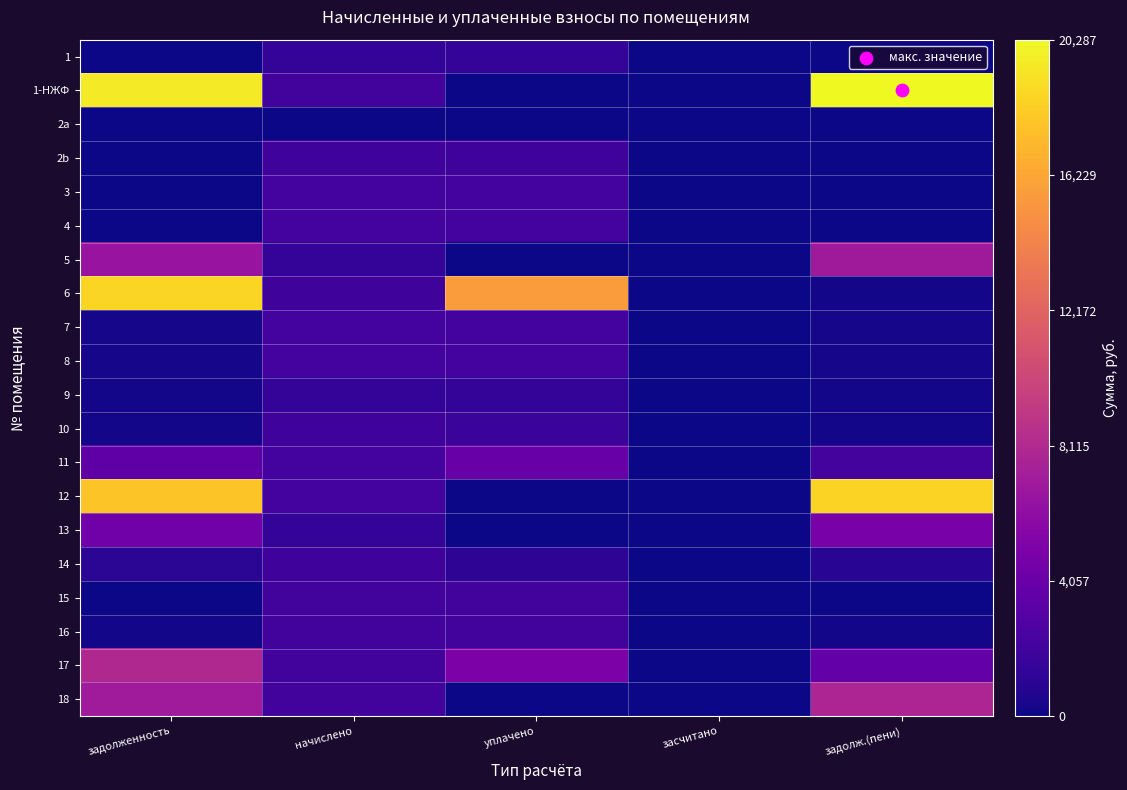

Reading left to right, extract all data points from this chart.

1: задолженность=0.0	начислено=1459.6	уплачено=1500.0	засчитано=0.0	задолж.(пени)=0.0
1-НЖФ: задолженность=19596.8	начислено=2070.2	уплачено=0.0	засчитано=0.0	задолж.(пени)=20286.9
2a: задолженность=0.0	начислено=0.0	уплачено=0.0	засчитано=0.0	задолж.(пени)=0.0
2b: задолженность=0.0	начислено=1950.9	уплачено=1950.9	засчитано=0.0	задолж.(пени)=0.0
3: задолженность=0.0	начислено=2141.7	уплачено=2141.7	засчитано=0.0	задолж.(пени)=0.0
4: задолженность=0.0	начислено=2141.7	уплачено=2142.0	засчитано=0.0	задолж.(пени)=0.0
5: задолженность=6508.4	начислено=1445.3	уплачено=0.0	засчитано=0.0	задолж.(пени)=6990.1
6: задолженность=18558.2	начислено=1960.5	уплачено=15684.1	засчитано=0.0	задолж.(пени)=217.5
7: задолженность=239.6	начислено=2156.0	уплачено=2156.0	засчитано=0.0	задолж.(пени)=239.6
8: задолженность=239.0	начислено=2151.3	уплачено=2151.3	засчитано=0.0	задолж.(пени)=239.0
9: задолженность=161.7	начислено=1454.8	уплачено=1454.8	засчитано=0.0	задолж.(пени)=161.7
10: задолженность=217.8	начислено=1960.5	уплачено=1742.6	засчитано=0.0	задолж.(пени)=217.8
11: задолженность=3525.8	начислено=2170.3	уплачено=4000.0	засчитано=0.0	задолж.(пени)=2249.3
12: задолженность=17783.9	начислено=2141.7	уплачено=0.0	засчитано=0.0	задолж.(пени)=18497.8
13: задолженность=4393.7	начислено=1435.8	уплачено=0.0	засчитано=0.0	задолж.(пени)=4872.3
14: задолженность=1079.0	начислено=1941.4	уплачено=1181.6	засчитано=0.0	задолж.(пени)=976.1
15: задолженность=0.0	начислено=2132.2	уплачено=2132.2	засчитано=0.0	задолж.(пени)=0.0
16: задолженность=237.4	начислено=2137.0	уплачено=2137.0	засчитано=0.0	задолж.(пени)=237.4
17: задолженность=8030.7	начислено=2122.7	уплачено=5000.0	засчитано=0.0	задолж.(пени)=3738.2
18: задолженность=7074.6	начислено=2132.2	уплачено=0.0	засчитано=0.0	задолж.(пени)=7785.3